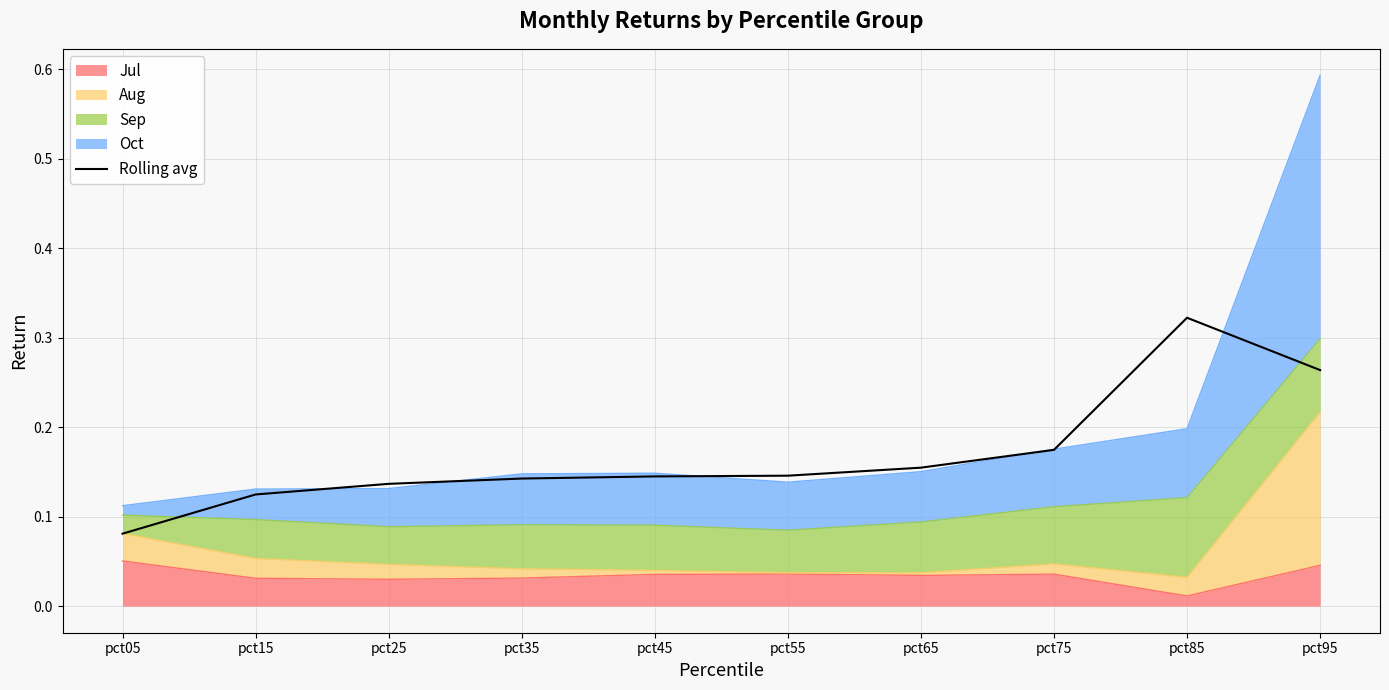

At which category does the data reach its first local peak?

pct85